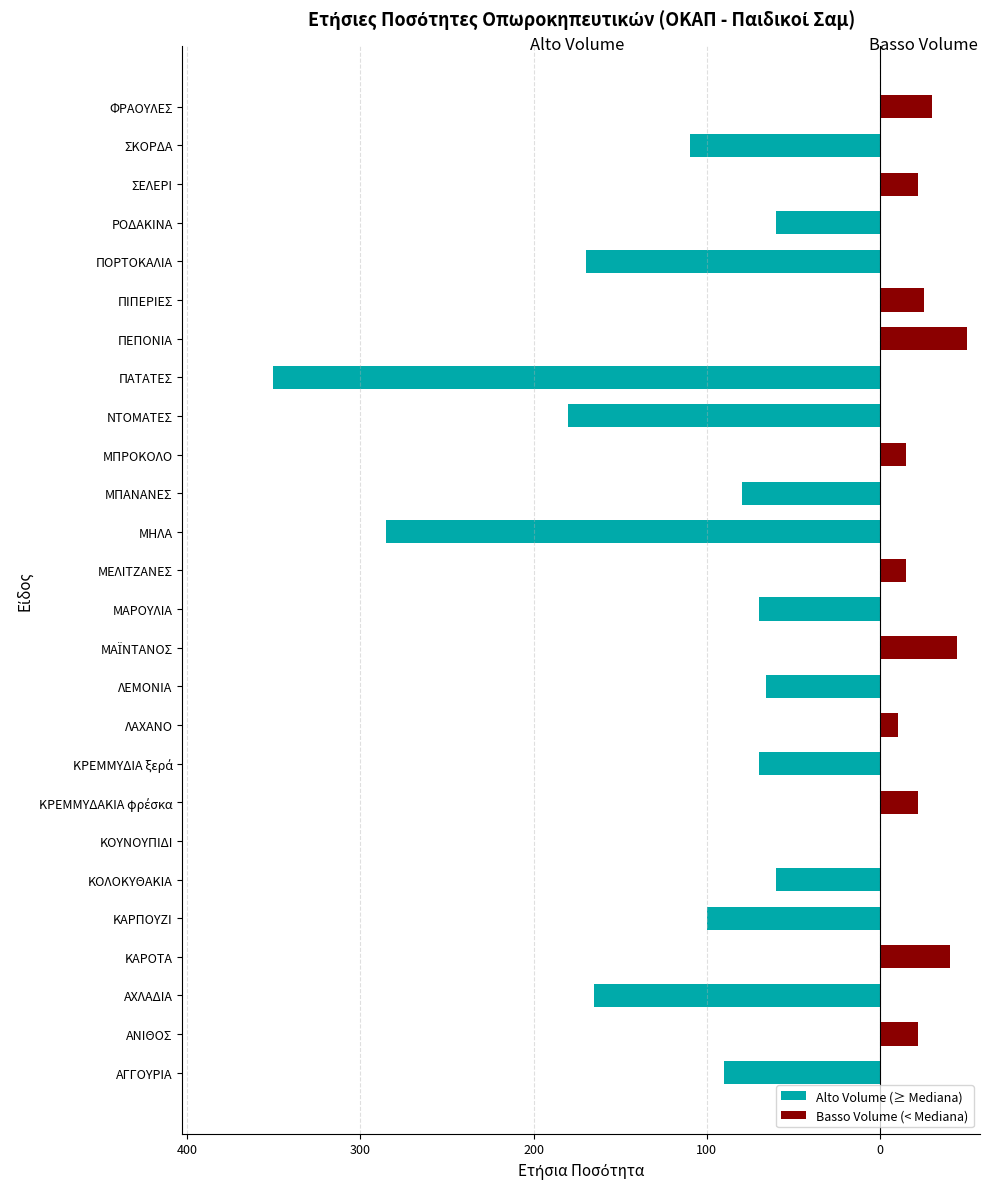

Is the value of Basso Volume (< Mediana) at 15 greater than the value of Alto Volume (≥ Mediana) at 100?

Yes